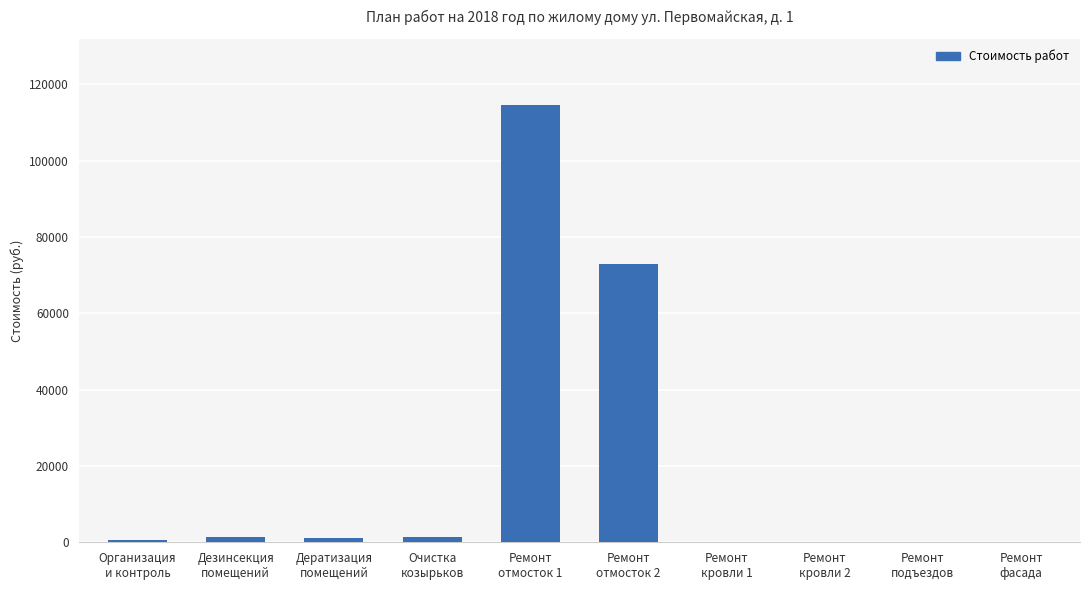

What is the difference between the values at Организация
и контроль and Ремонт
кровли 2?

673.9